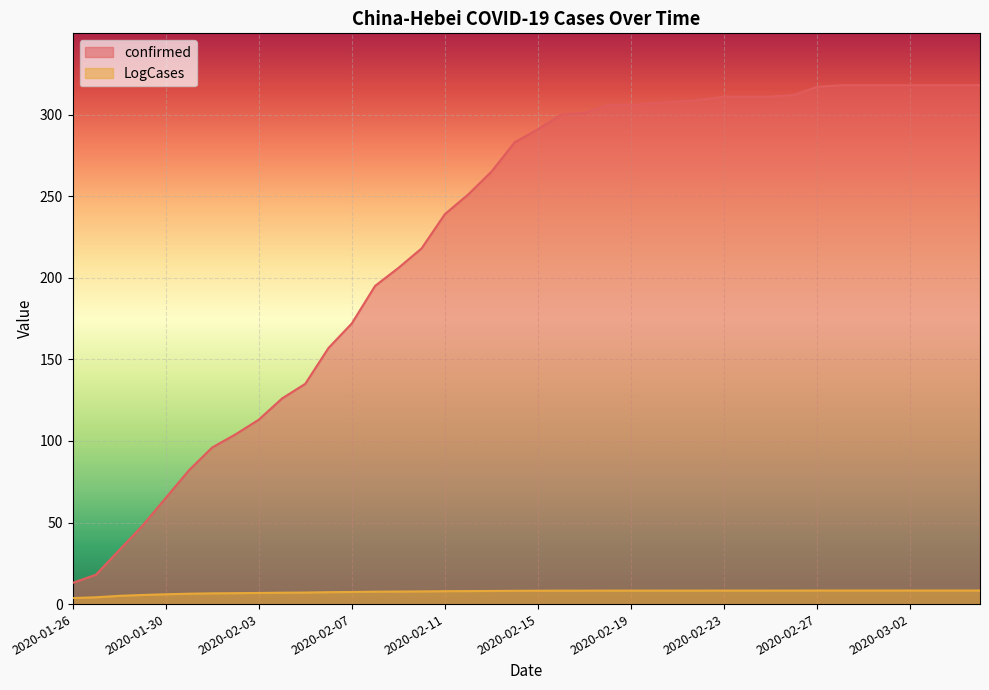

What is the label of the 29th point from the right?

2020-02-06